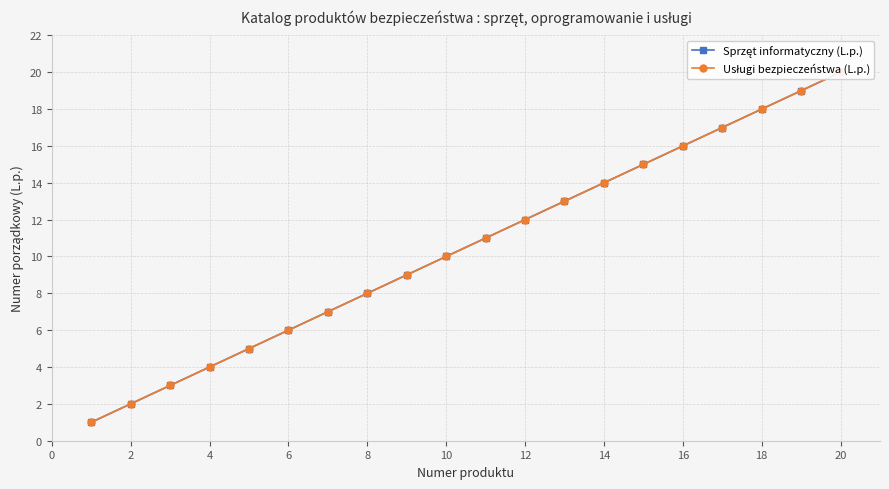

The value of Usługi bezpieczeństwa (L.p.) at 22 is 6. True or false?

False